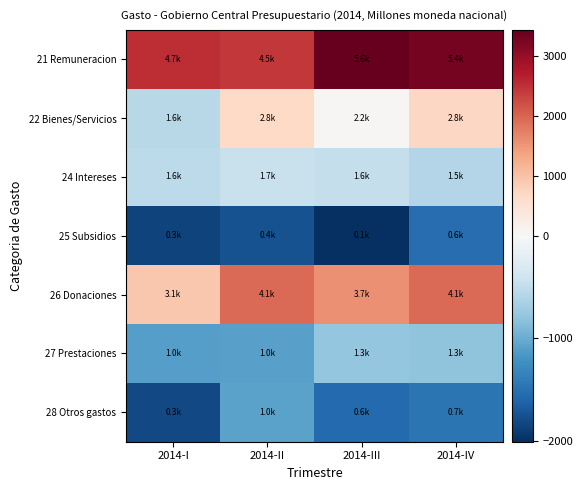

Between 2014-I and 2014-II, which series saw the biggest shift?

22 Bienes/Servicios